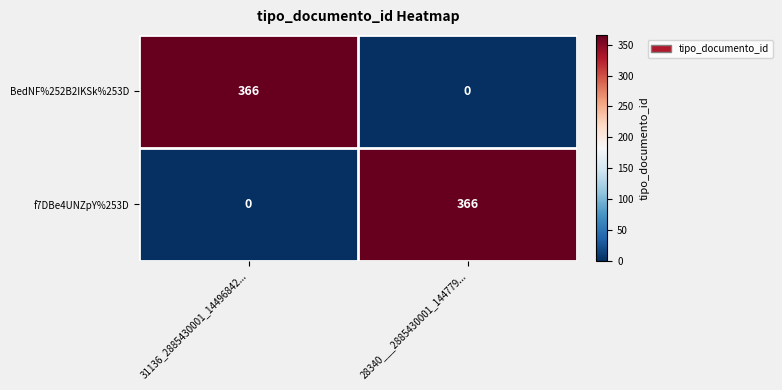

What is the sum of the f7DBe4UNZpY%253D values at 28340___2885430001_144779... and 31136_2885430001_14496842...?

366